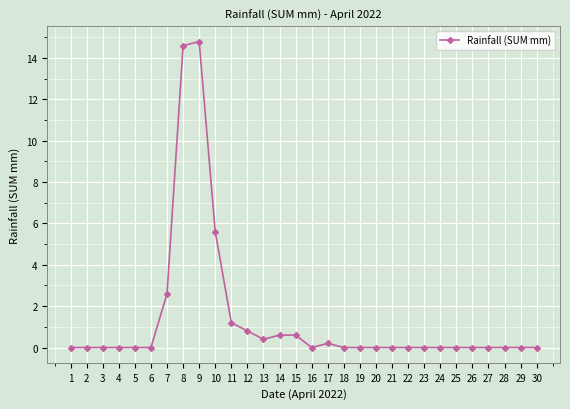

Which label corresponds to the largest value in the chart?

9